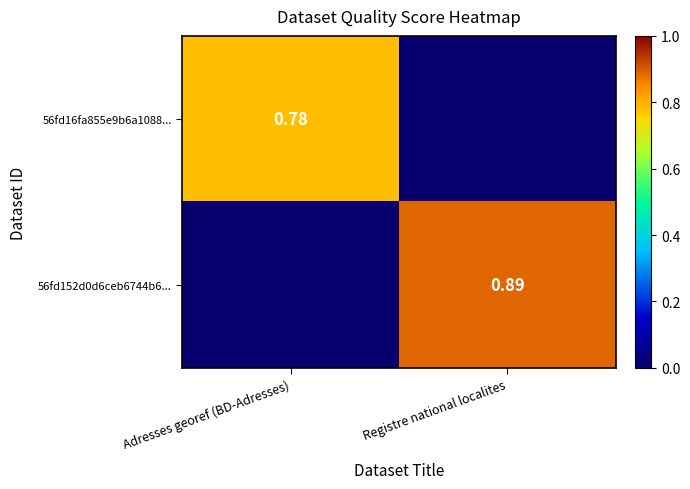

Rank the series at Registre national localites from lowest to highest value.

56fd16fa855e9b6a1088..., 56fd152d0d6ceb6744b6...